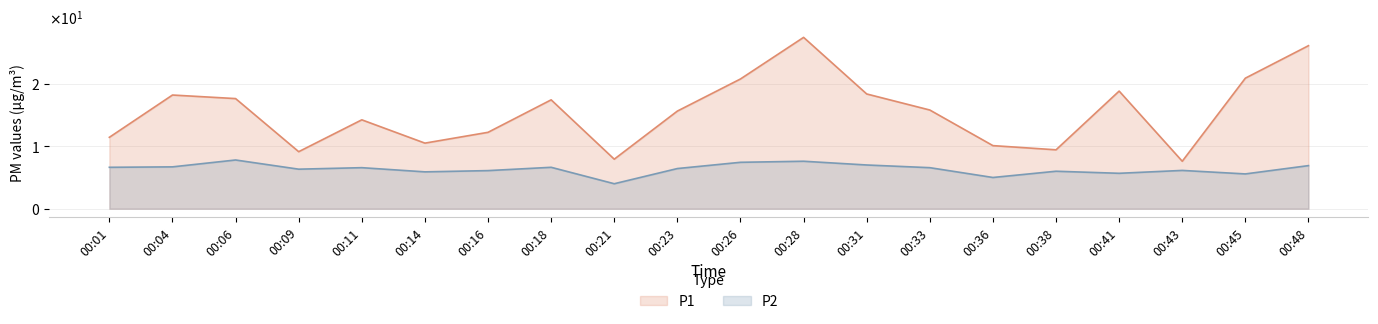

What is the total value across all series at 00:43?

13.7